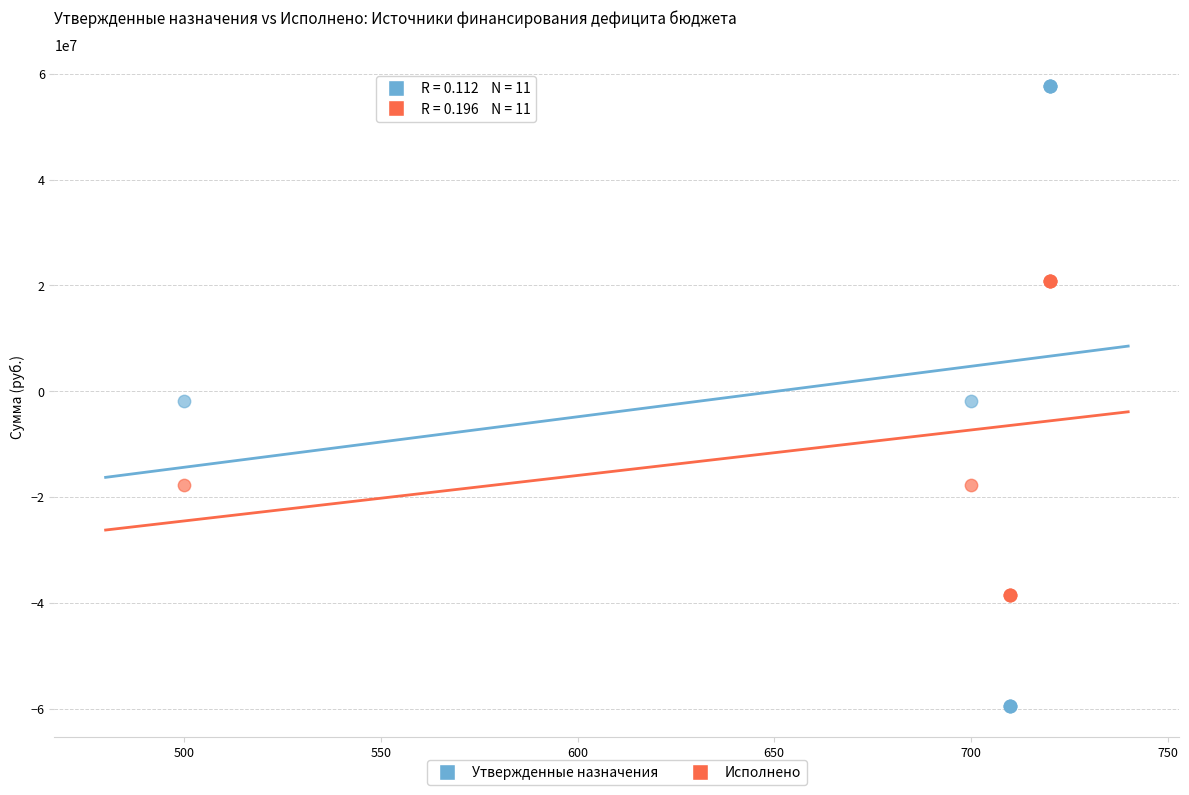

Which series contains the lowest Y value?

Утвержденные назначения